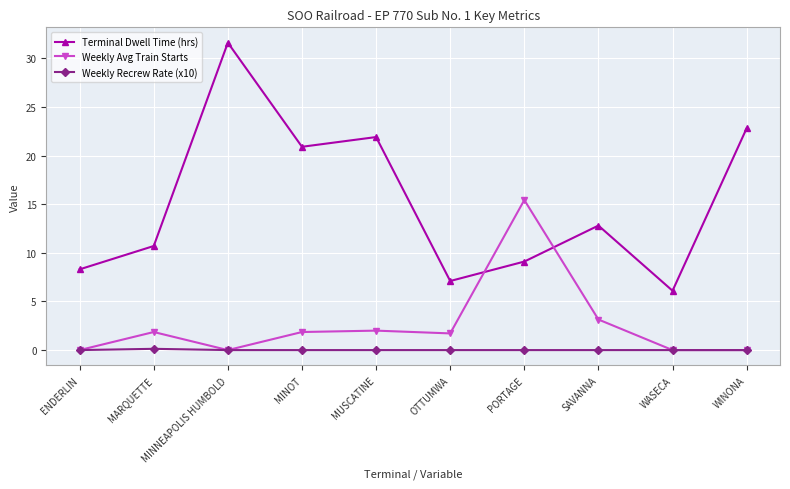

Does the chart have visible grid lines?

Yes